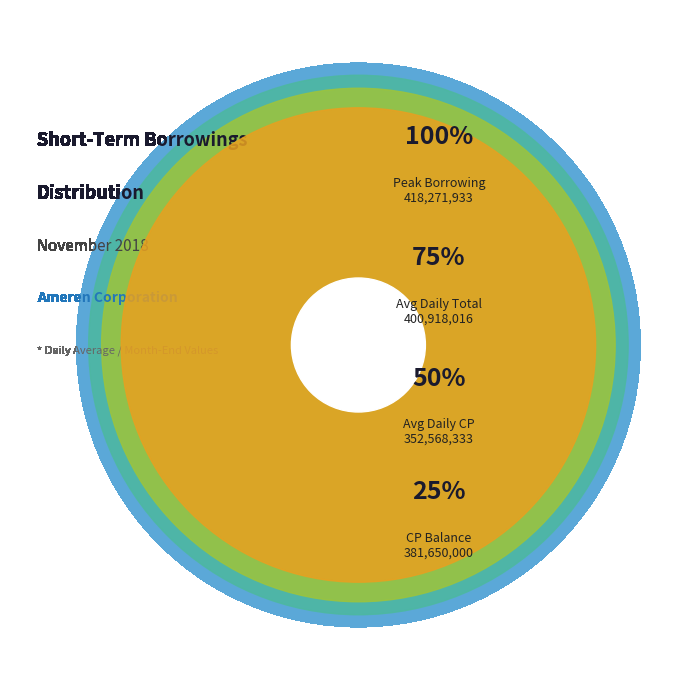

What is the largest slice in the pie chart?

Peak Borrowing